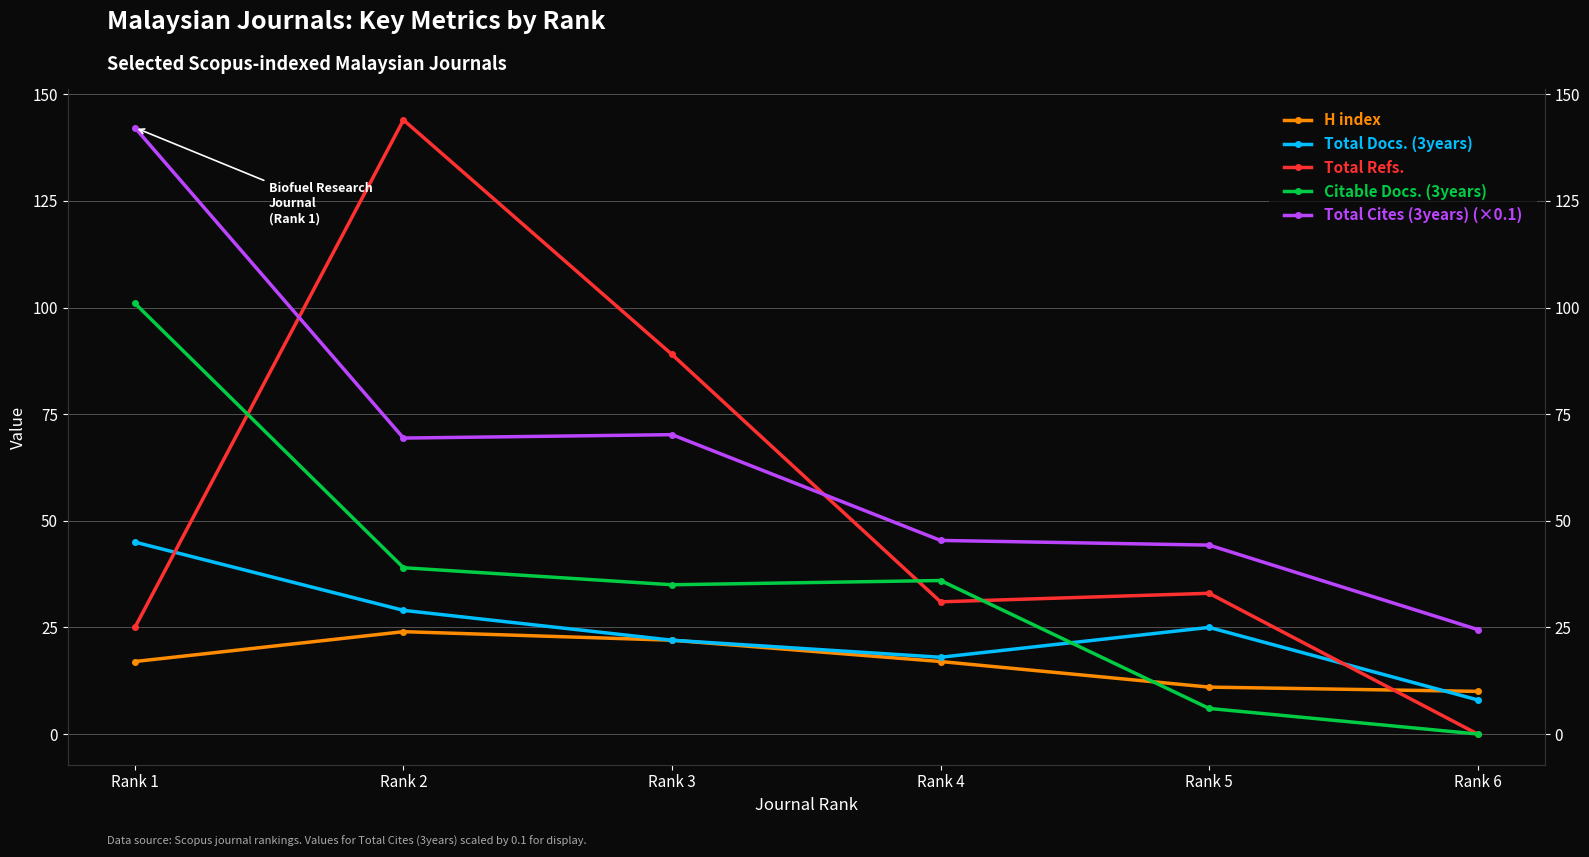

How many values in the Citable Docs. (3years) series are below 36?

3